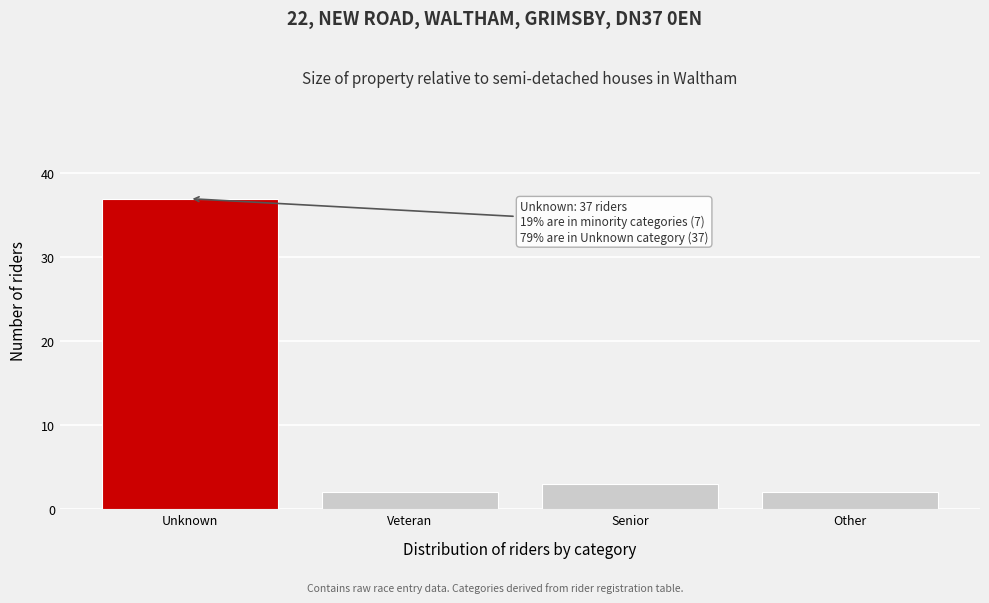

Reading right to left, extract all data points from this chart.

Other=2	Senior=3	Veteran=2	Unknown=37